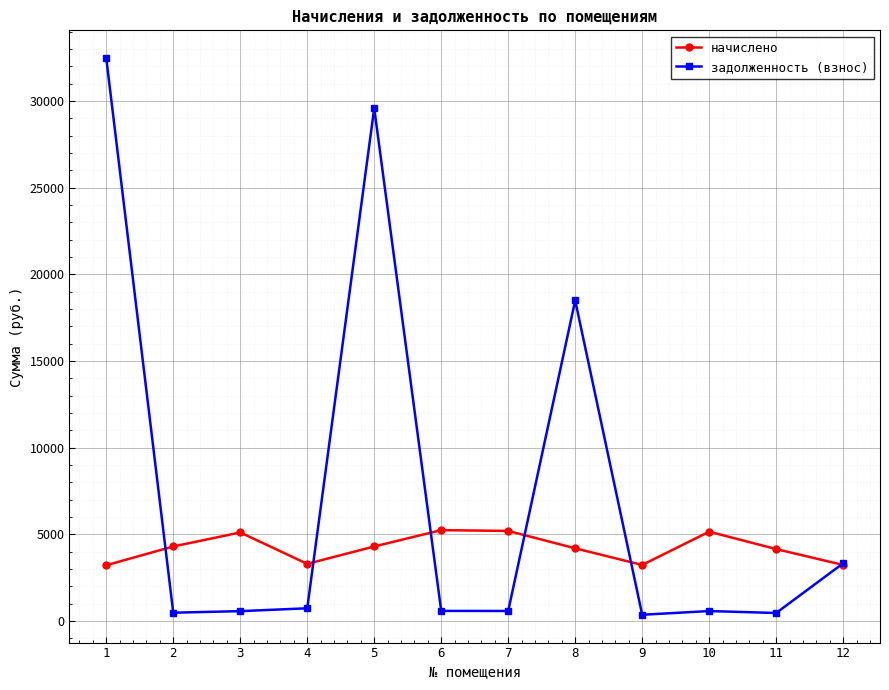

At which label does задолженность (взнос) first exceed 582?

1